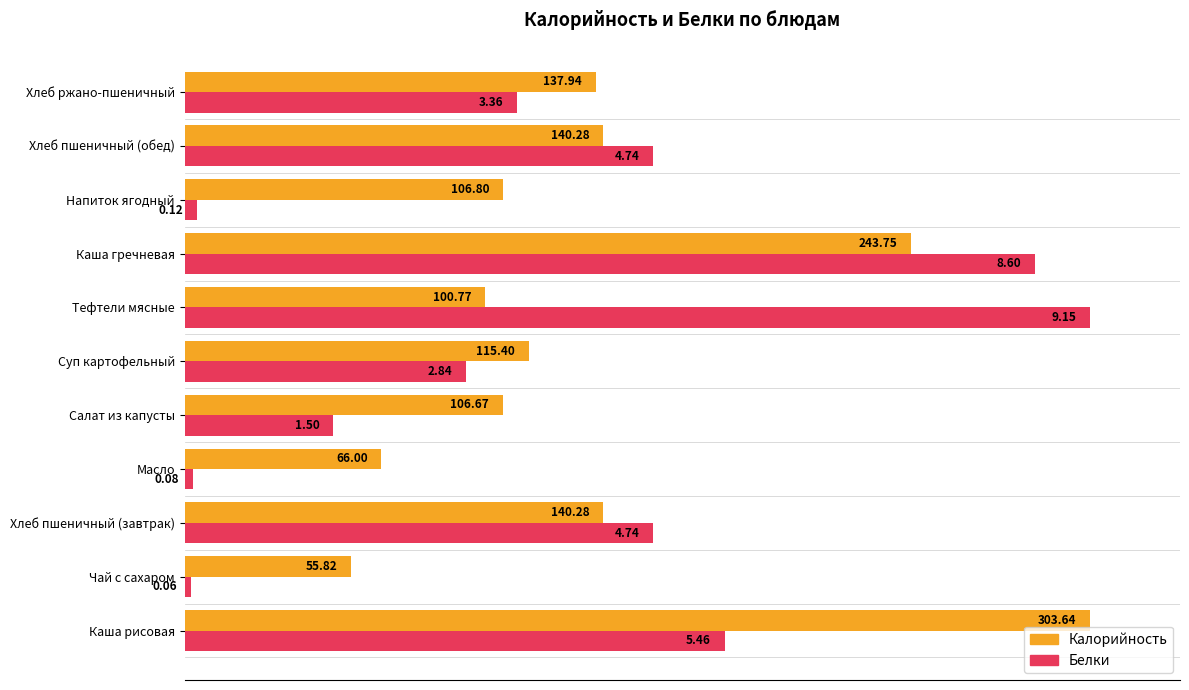

What are all the series names shown in the legend?

Калорийность, Белки